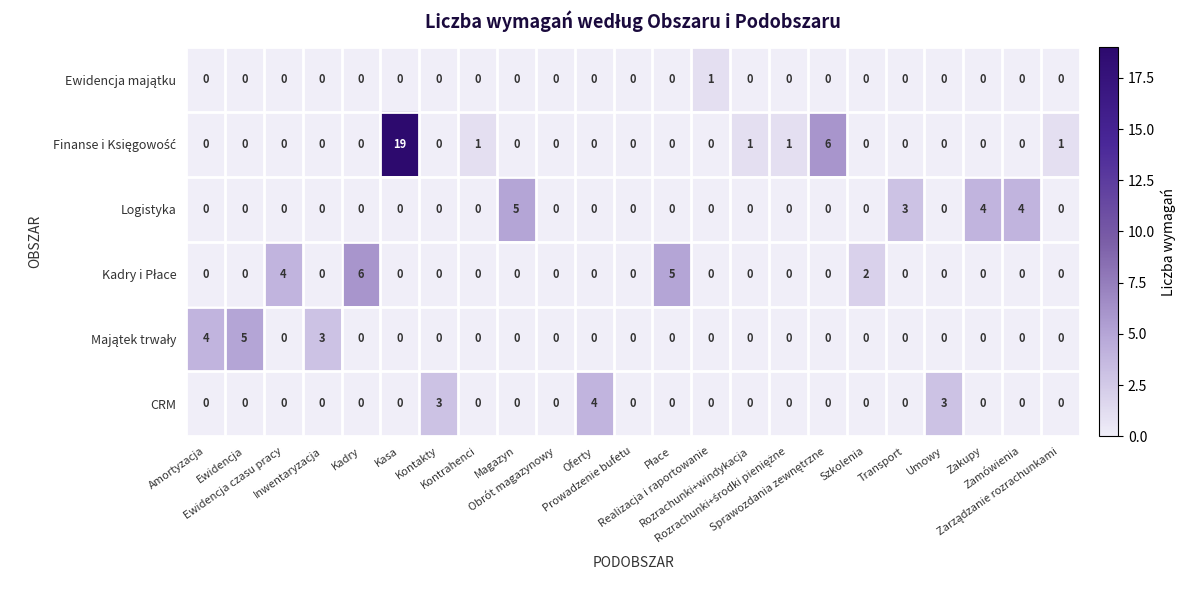

What is the maximum value for Logistyka?

5